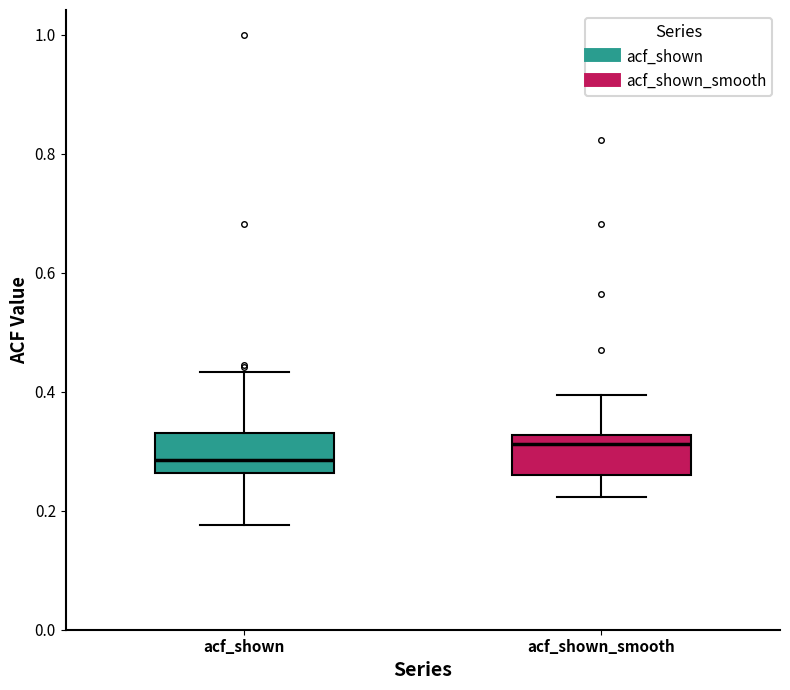

Reading left to right, transcribe this box plot: for each box, give where its median line is, the range the box spans, and where its two whiskers end, as read against the y-axis. The values are not printed on the chart, so give them approximately, as read against the axis.

acf_shown: median 0.28, box 0.26 to 0.34, whiskers 0.18 to 0.44
acf_shown_smooth: median 0.32 (just below the box's upper edge), box 0.26 to 0.32, whiskers 0.22 to 0.40